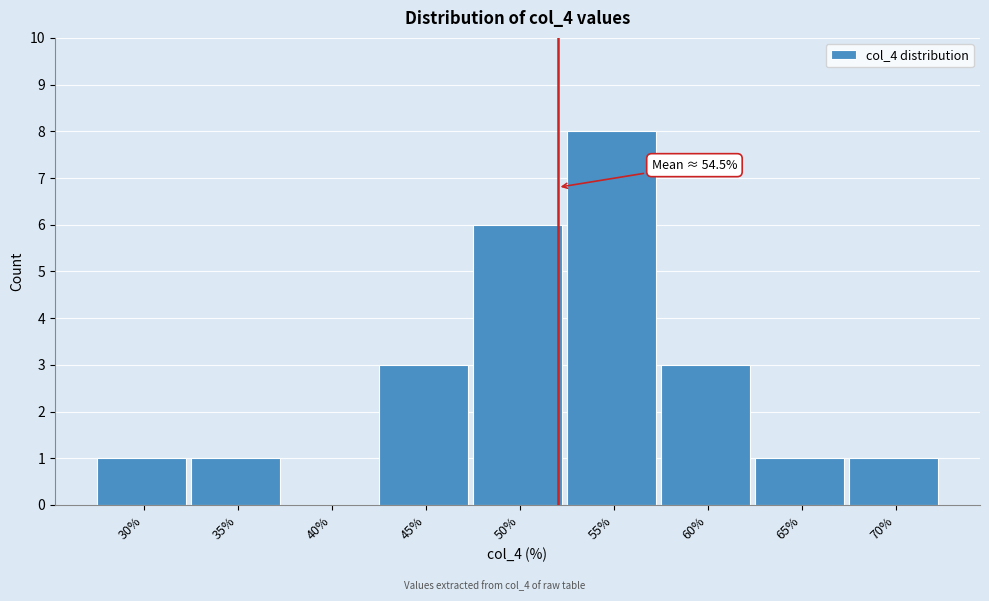

Reading left to right, what are all the values shown in this chart?

30%=1	35%=1	40%=0	45%=3	50%=6	55%=8	60%=3	65%=1	70%=1